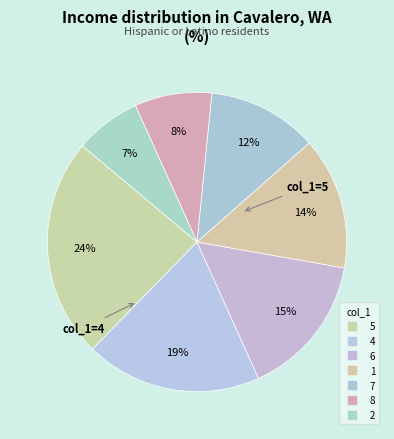

How many slices are in this pie chart?

7